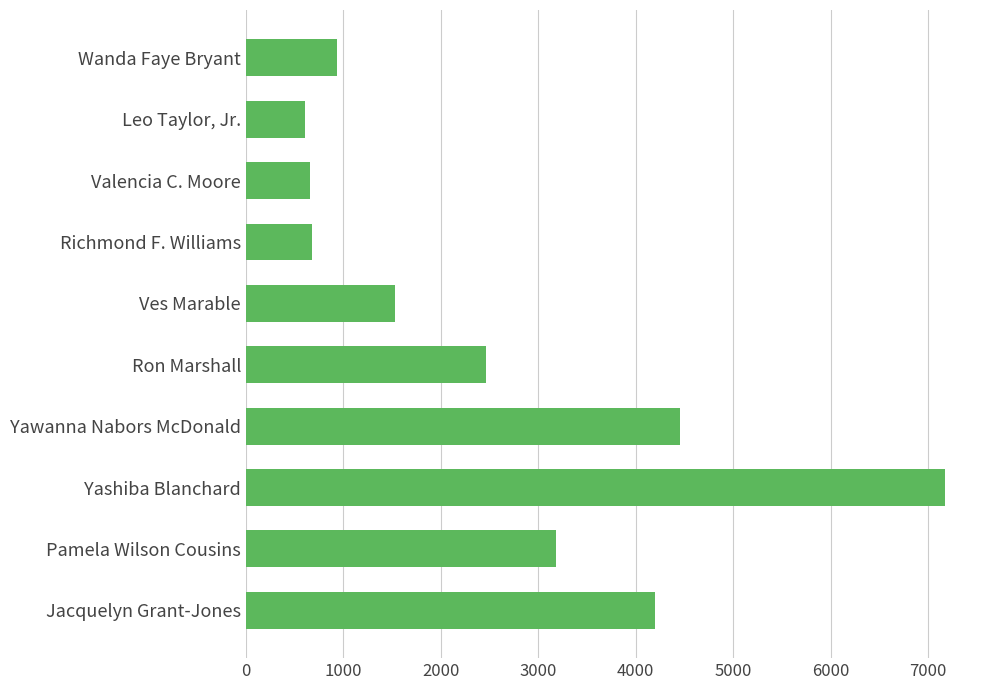

At which label is the value closest to 3889?

Jacquelyn Grant-Jones